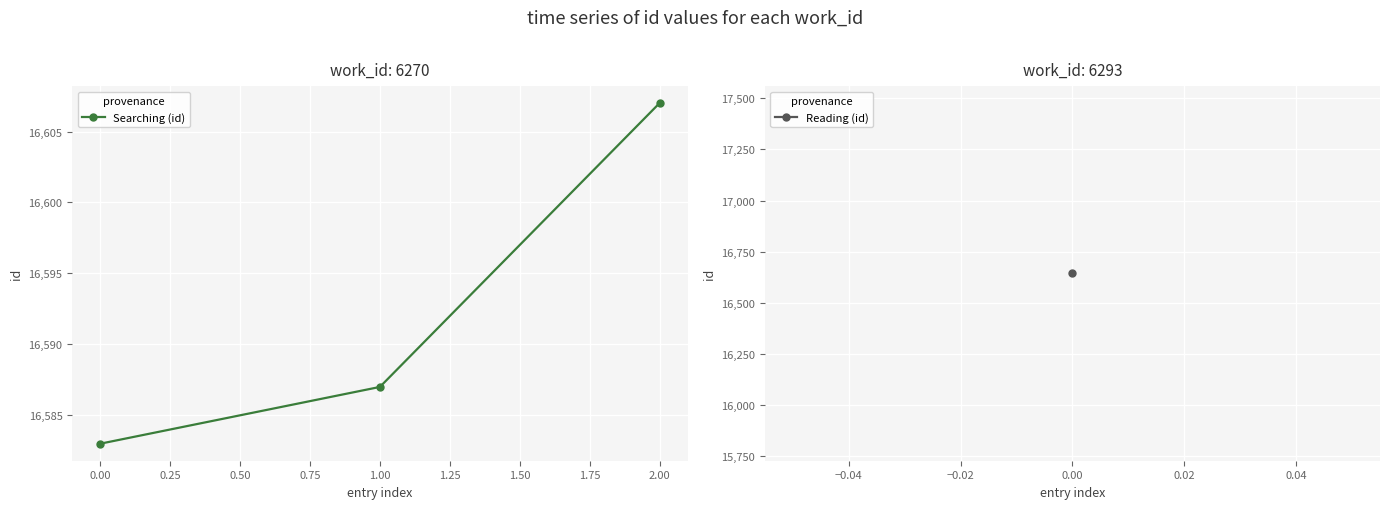

What is the sum of all values?

49777